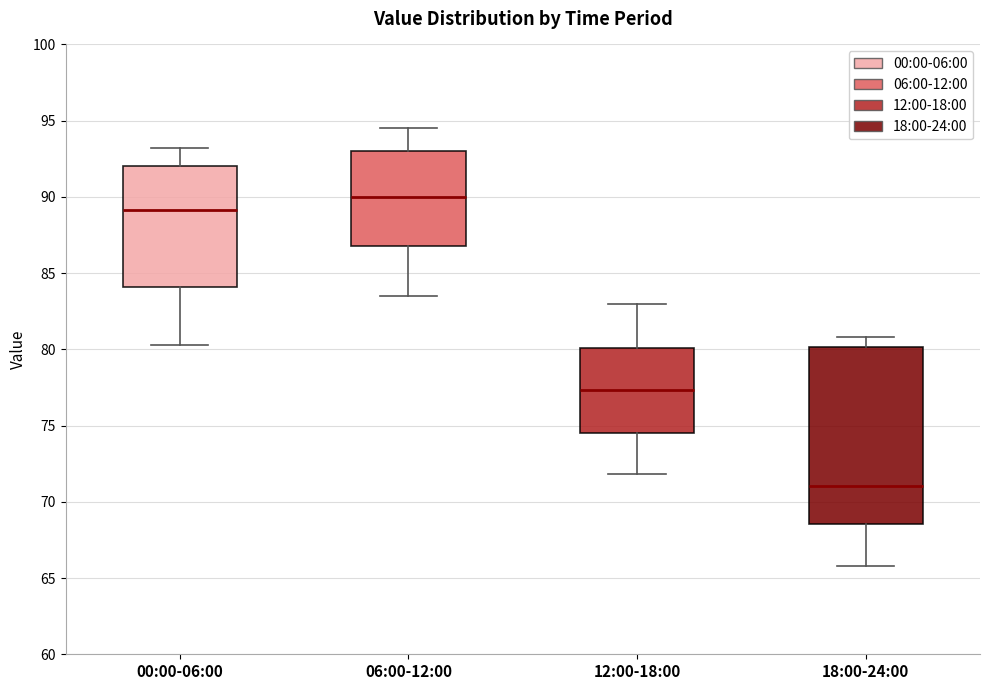

Which box's median line is the highest?

06:00-12:00